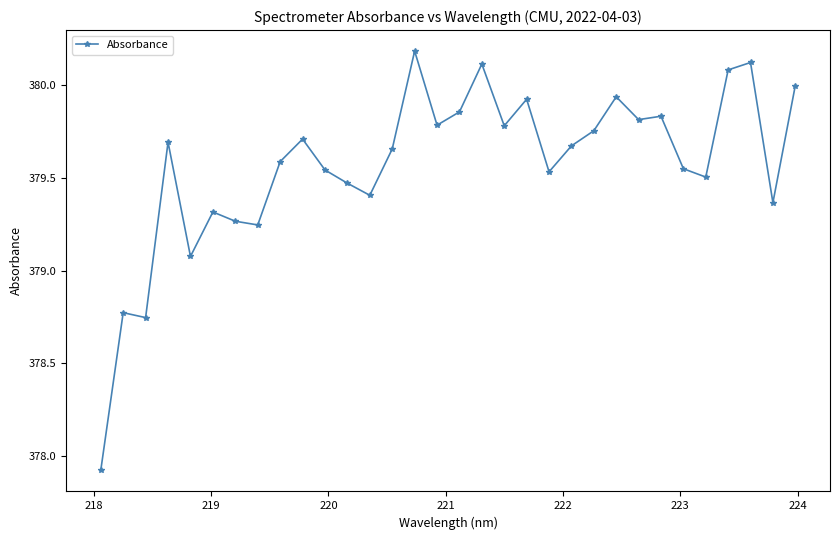

What is the value of the 30th point from the left?

380.1